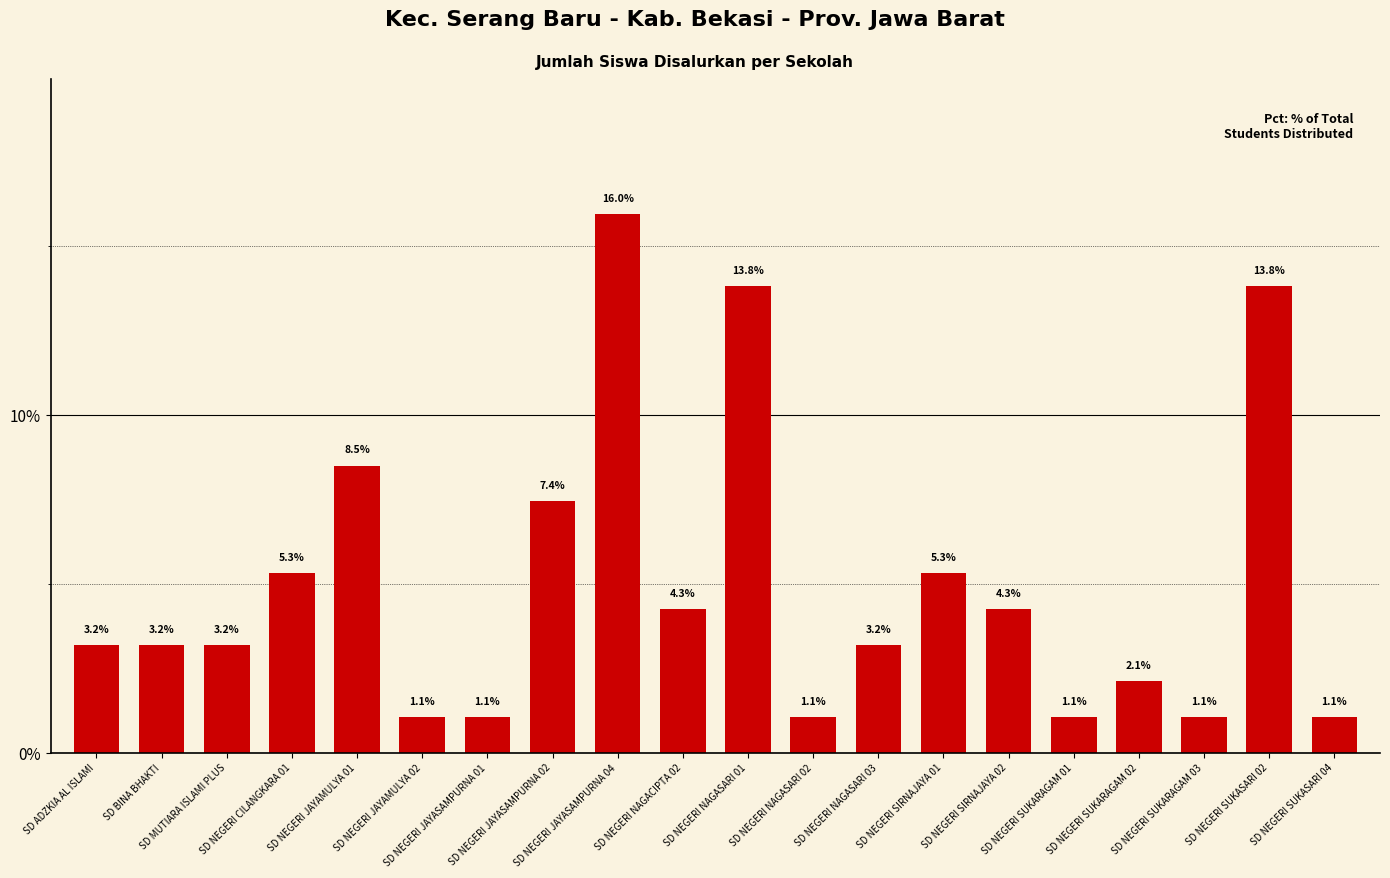

Reading left to right, list all the values displayed in this chart.

SD ADZKIA AL ISLAMI=3.2	SD BINA BHAKTI=3.2	SD MUTIARA ISLAMI PLUS=3.2	SD NEGERI CILANGKARA 01=5.3	SD NEGERI JAYAMULYA 01=8.5	SD NEGERI JAYAMULYA 02=1.1	SD NEGERI JAYASAMPURNA 01=1.1	SD NEGERI JAYASAMPURNA 02=7.4	SD NEGERI JAYASAMPURNA 04=16.0	SD NEGERI NAGACIPTA 02=4.3	SD NEGERI NAGASARI 01=13.8	SD NEGERI NAGASARI 02=1.1	SD NEGERI NAGASARI 03=3.2	SD NEGERI SIRNAJAYA 01=5.3	SD NEGERI SIRNAJAYA 02=4.3	SD NEGERI SUKARAGAM 01=1.1	SD NEGERI SUKARAGAM 02=2.1	SD NEGERI SUKARAGAM 03=1.1	SD NEGERI SUKASARI 02=13.8	SD NEGERI SUKASARI 04=1.1